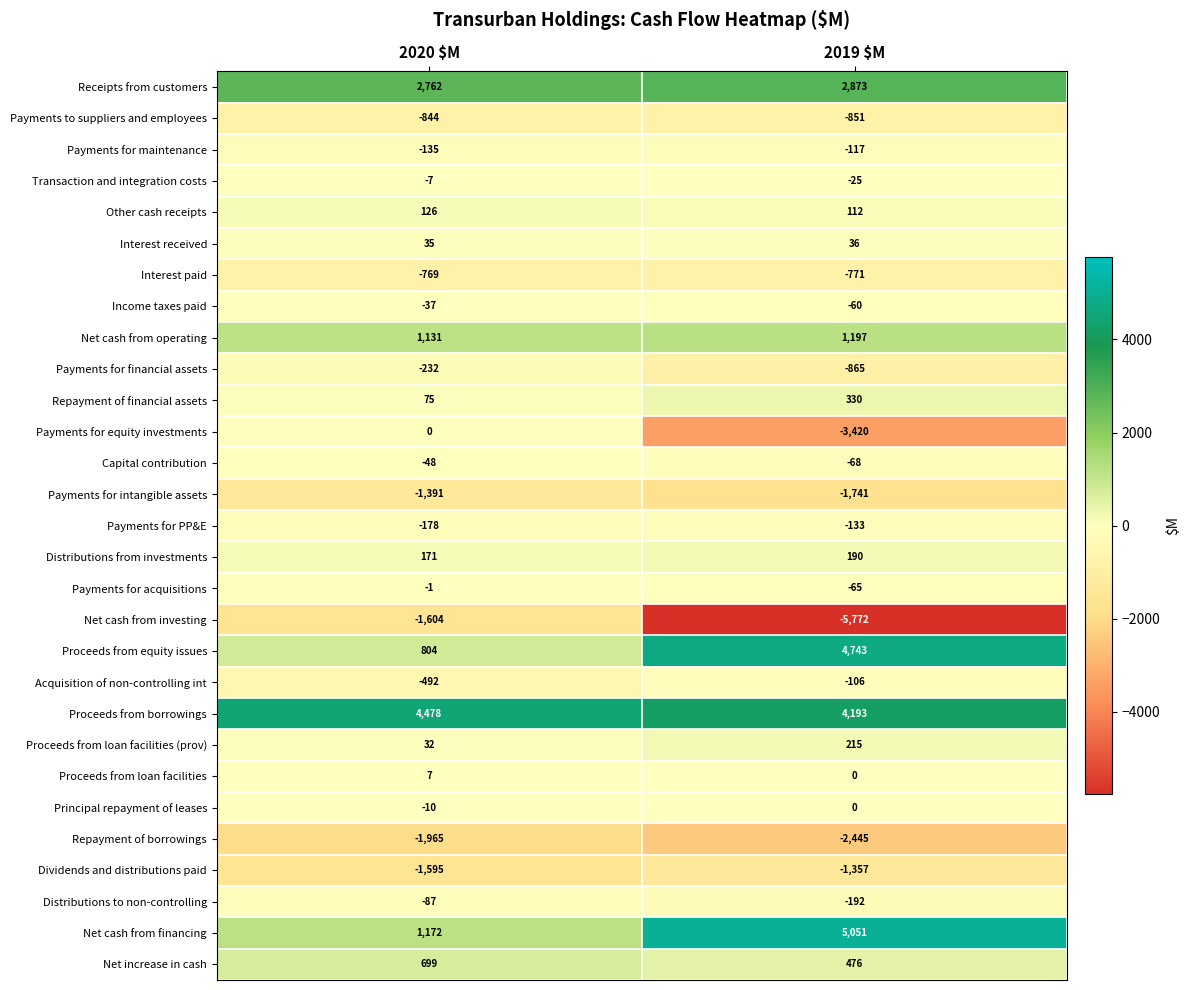

Which series has the largest range (max minus min)?

Net cash from investing